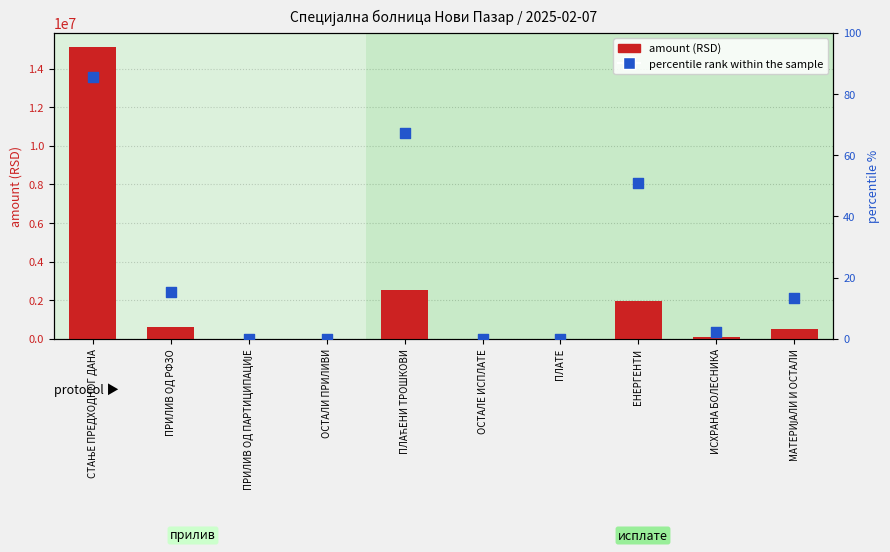

Which series has the largest total across all categories?

amount (RSD)